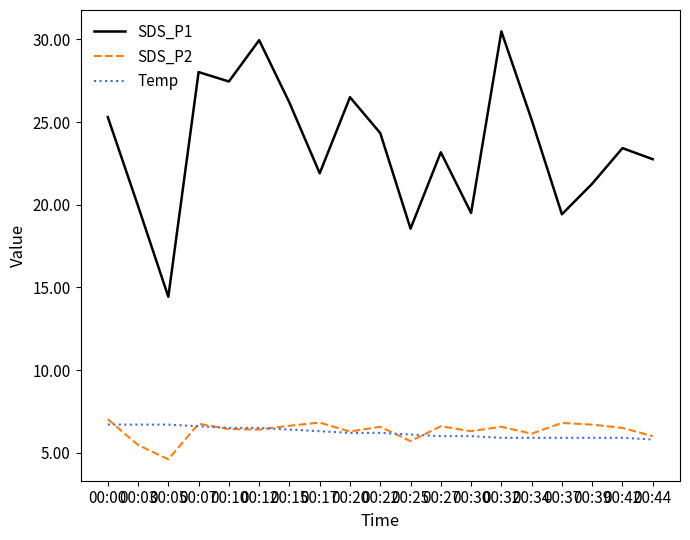

Does the chart display data point markers on the line(s)?

No